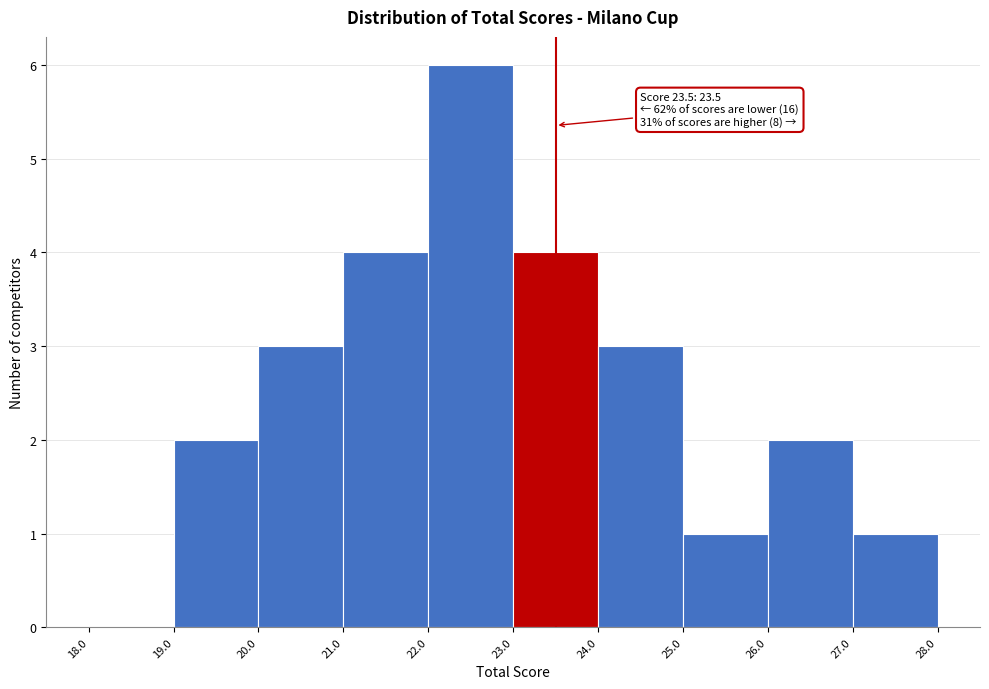

Which range on the x-axis has the tallest bar?

22.0 to 23.0